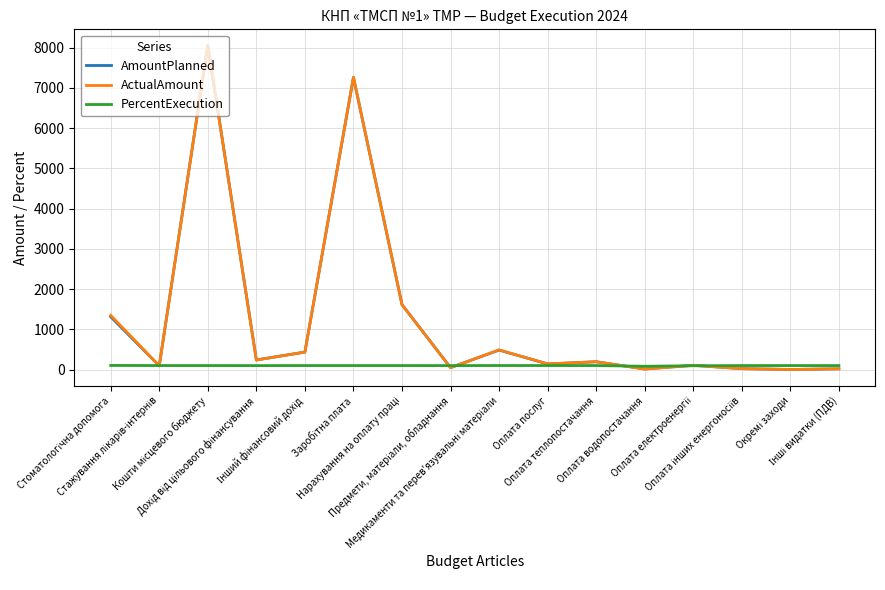

How many categories are shown in the chart?

16